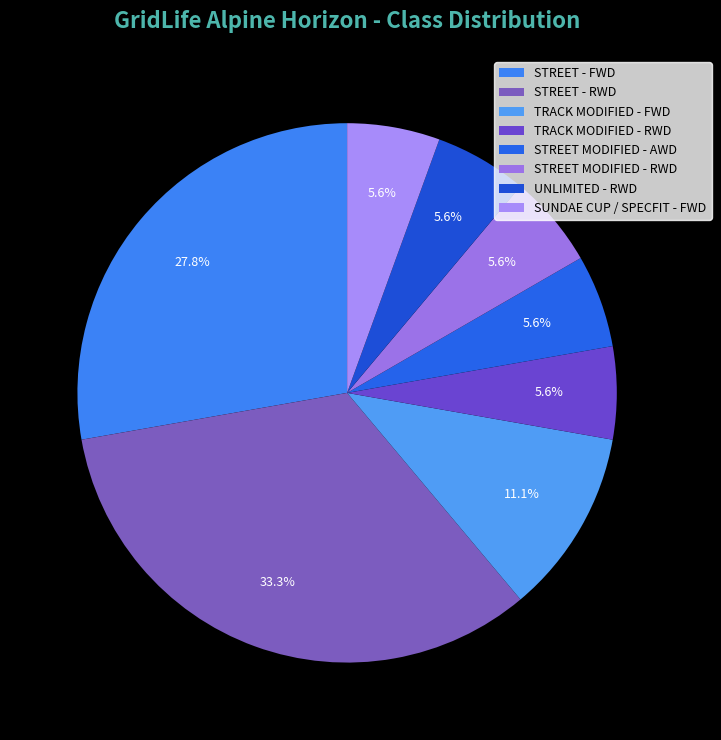

Is TRACK MODIFIED - RWD the majority of the pie?

No